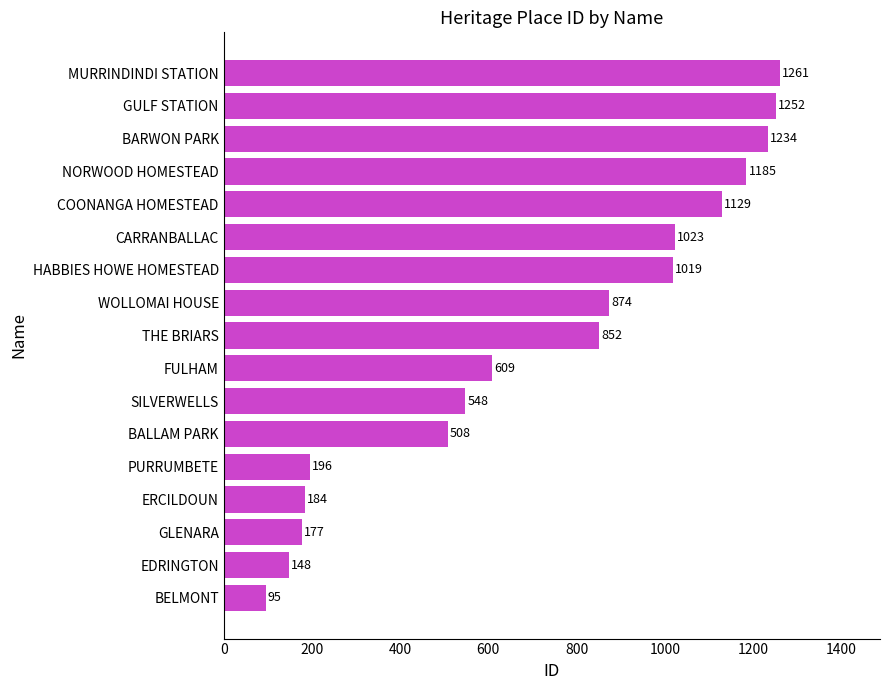

The chart shows a value of 663 at GULF STATION. True or false?

False